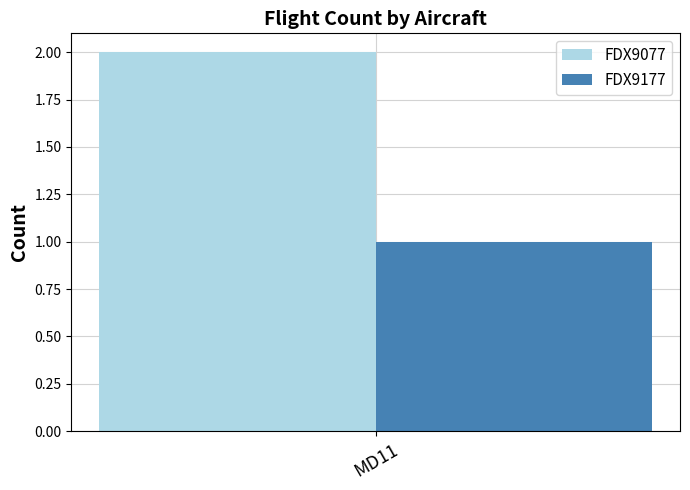

What is the maximum value shown in the chart?

2